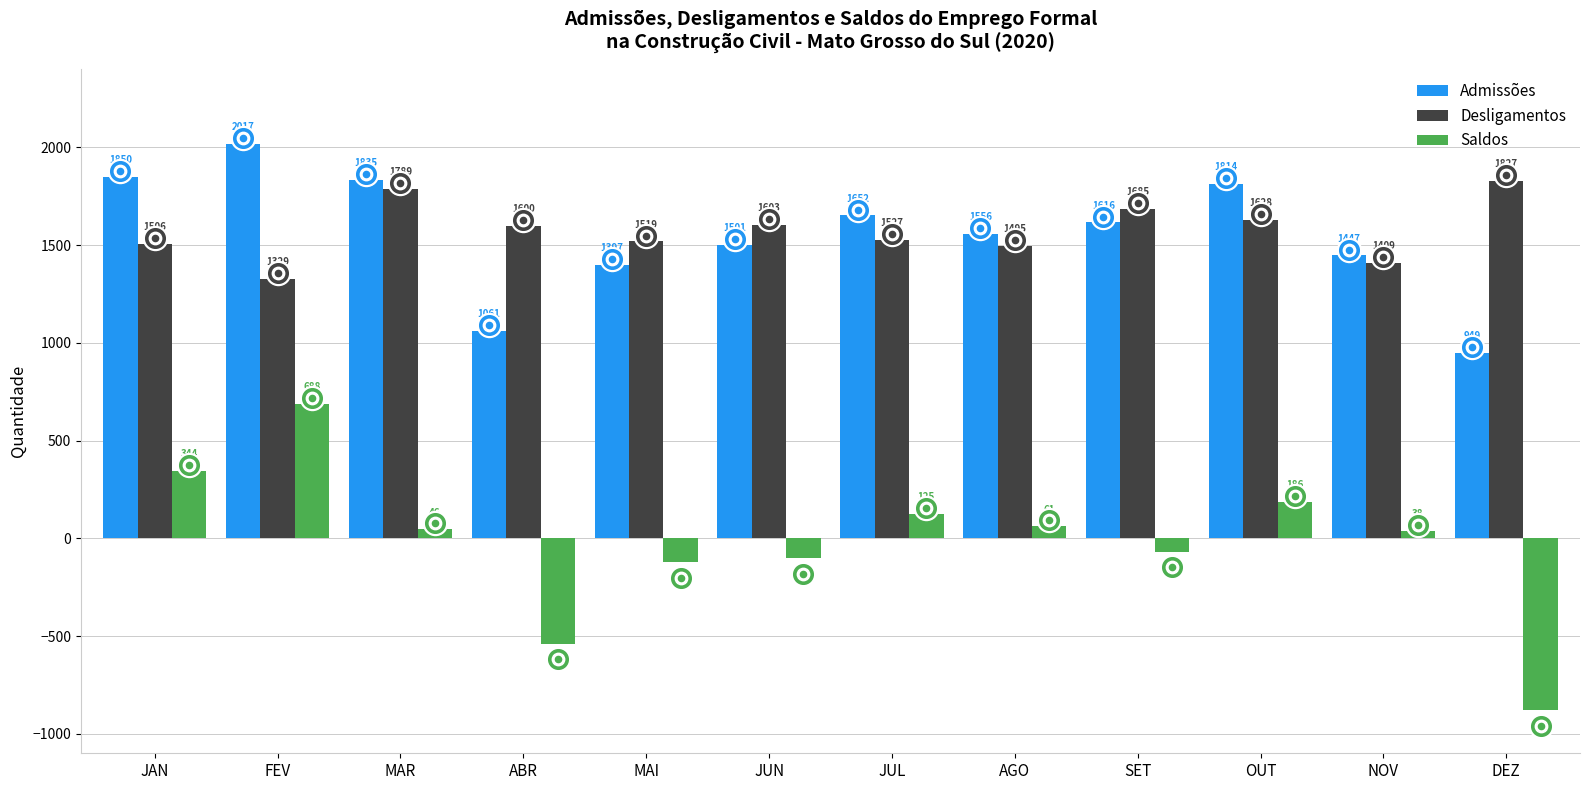

Which series reaches the minimum Y coordinate?

Saldos